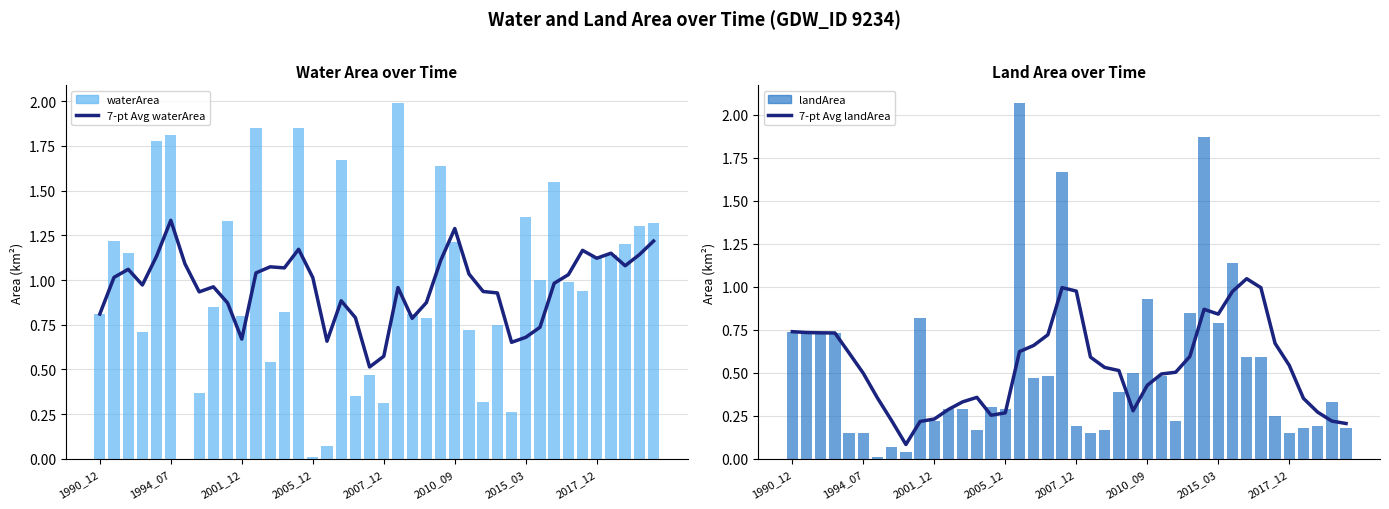

Rank the series at 39 from lowest to highest value.

landArea, 7-pt Avg landArea, 7-pt Avg waterArea, waterArea